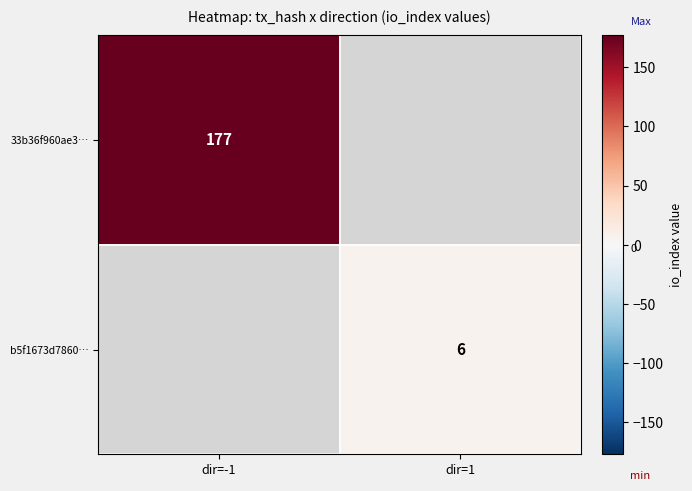

The b5f1673d7860… series shows 3 at dir=1. True or false?

False